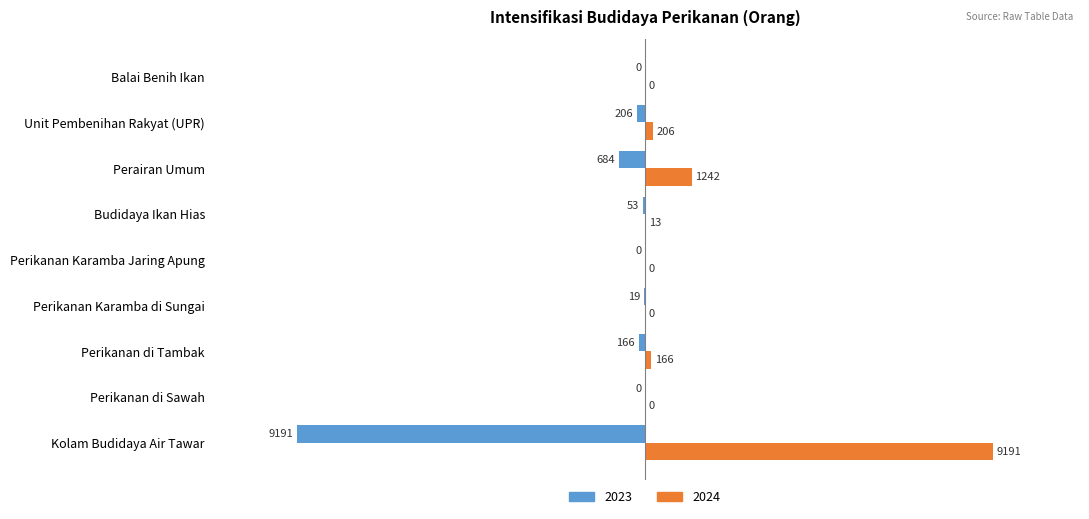

How many distinct data groups are displayed?

2